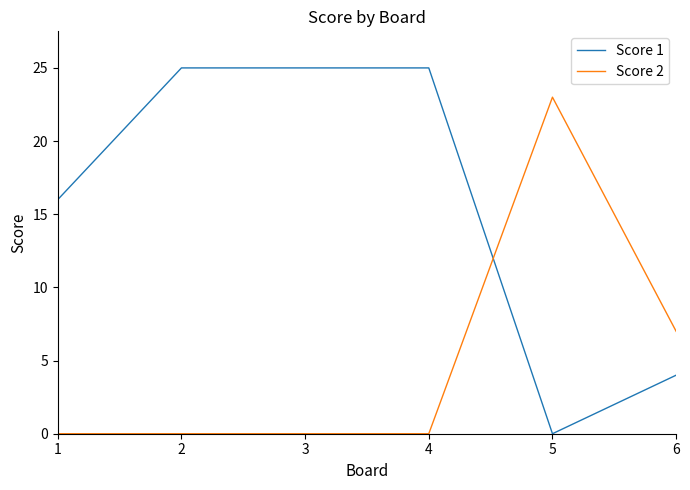

What is the maximum value shown in the chart?

25